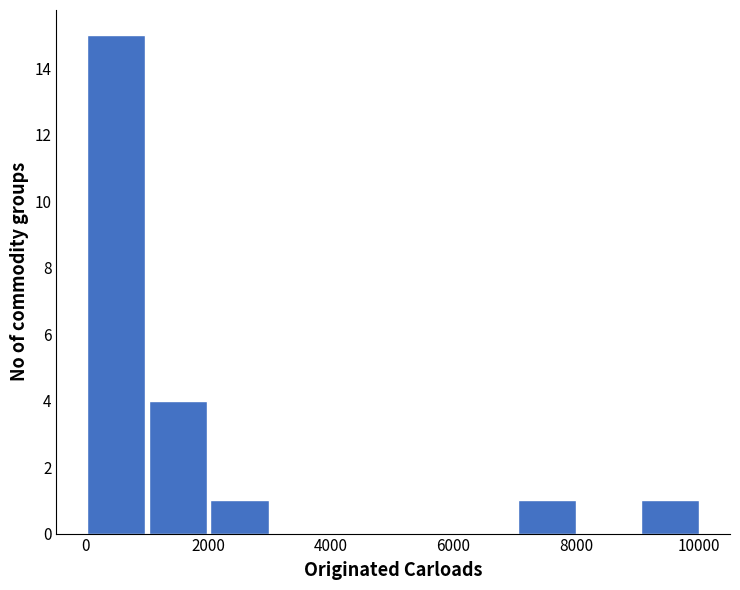

Reading left to right, transcribe this chart: for each bar, give the range it covers on the x-axis and its height. Neither the bar edges nor the heights are printed on the chart, so give them approximately, as read against the axes.

0 to 1000: 15
1000 to 2000: 4
2000 to 3000: 1
3000 to 4000: 0
4000 to 5000: 0
5000 to 6000: 0
6000 to 7000: 0
7000 to 8000: 1
8000 to 9000: 0
9000 to 10000: 1